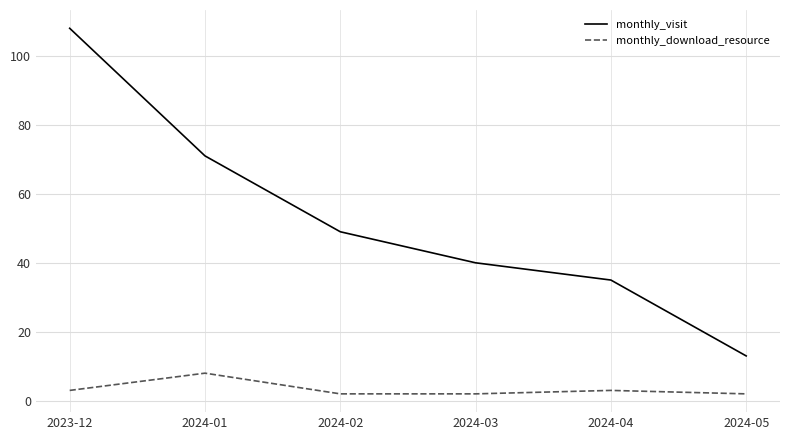

At which category is the sum across all series the highest?

2023-12